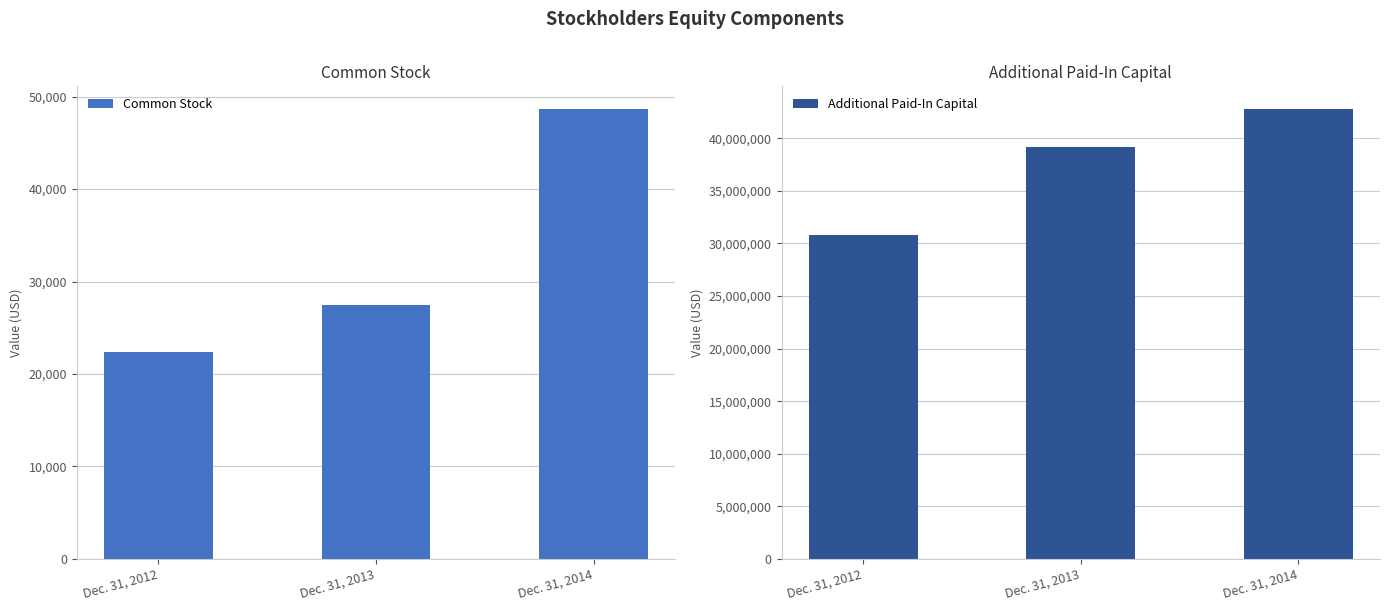

Between Dec. 31, 2012 and Dec. 31, 2013, which series saw the biggest shift?

Additional Paid-In Capital